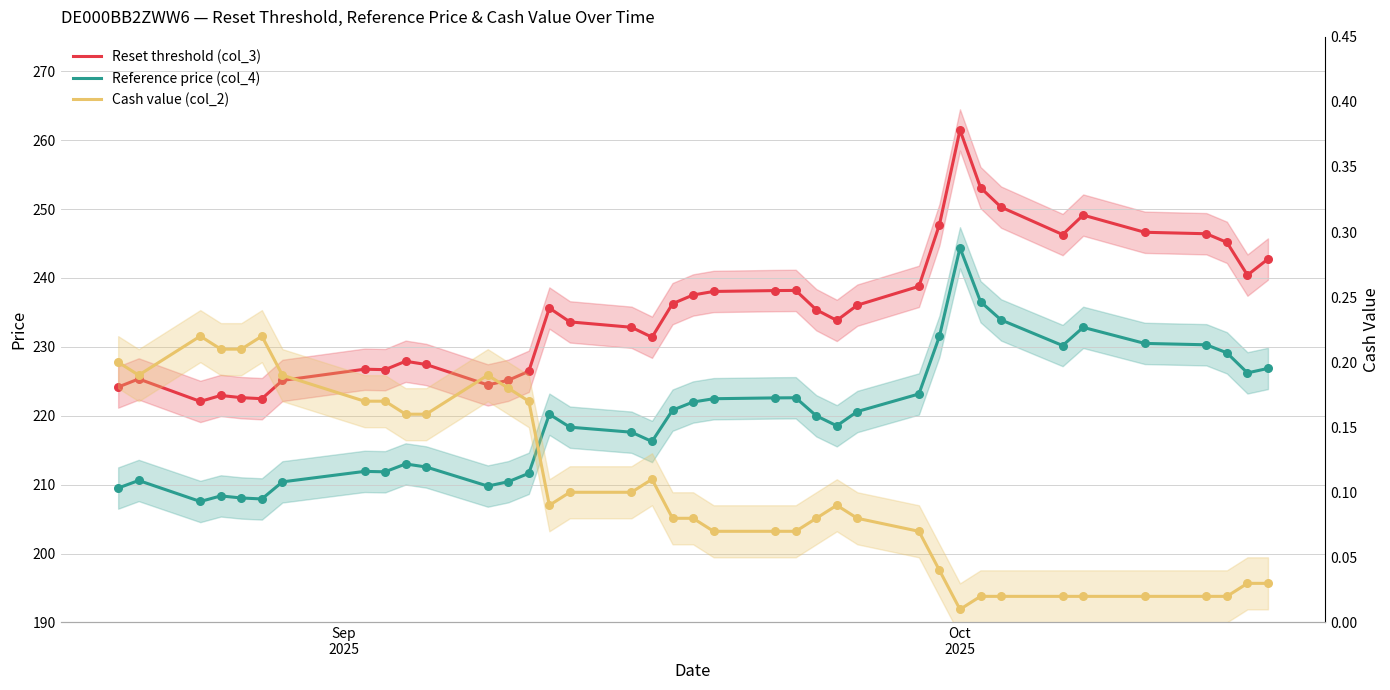

Which series reaches the maximum Y coordinate?

Reset threshold (col_3)